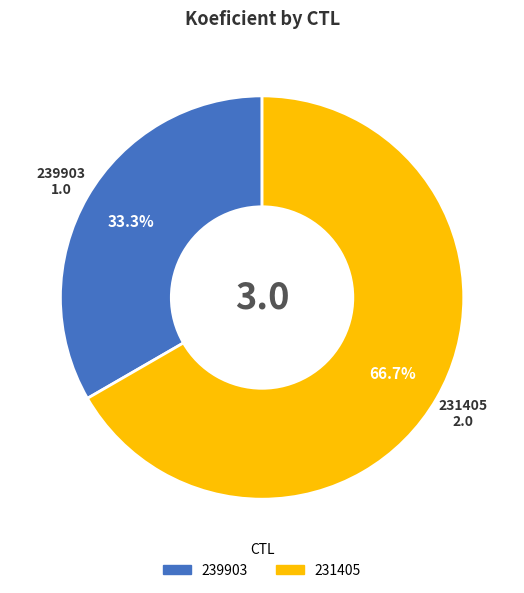

Does 239903 represent more than half of the total?

No